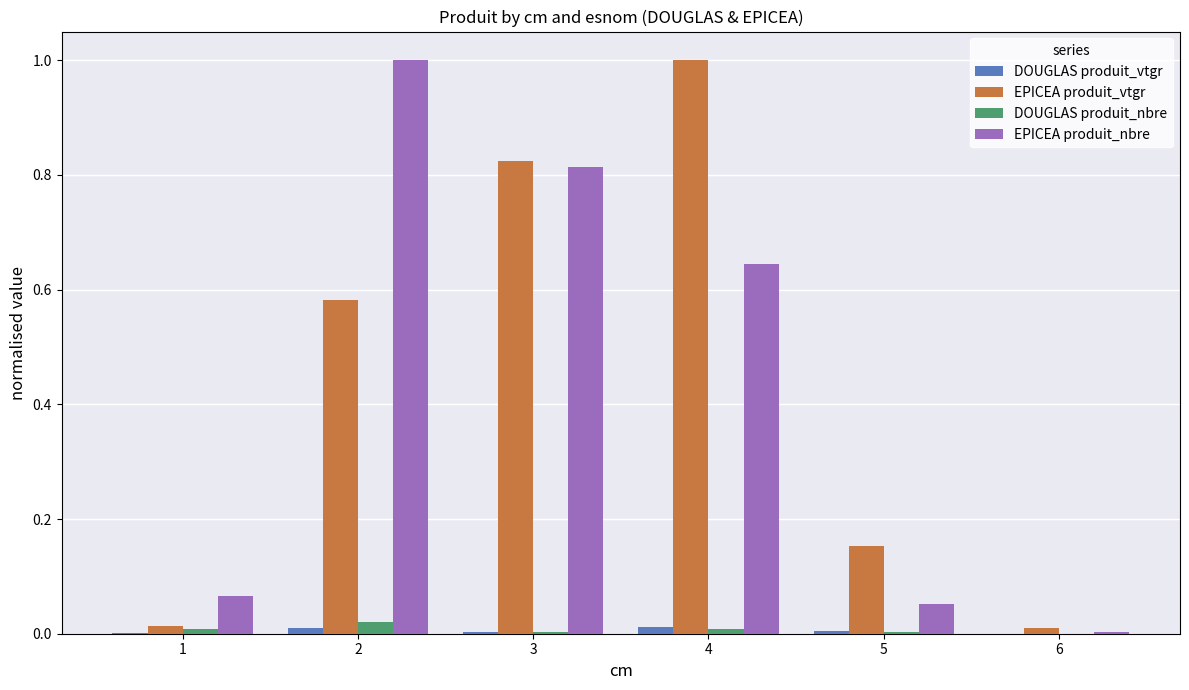

Between 1 and 3, which series saw the biggest shift?

EPICEA produit_vtgr